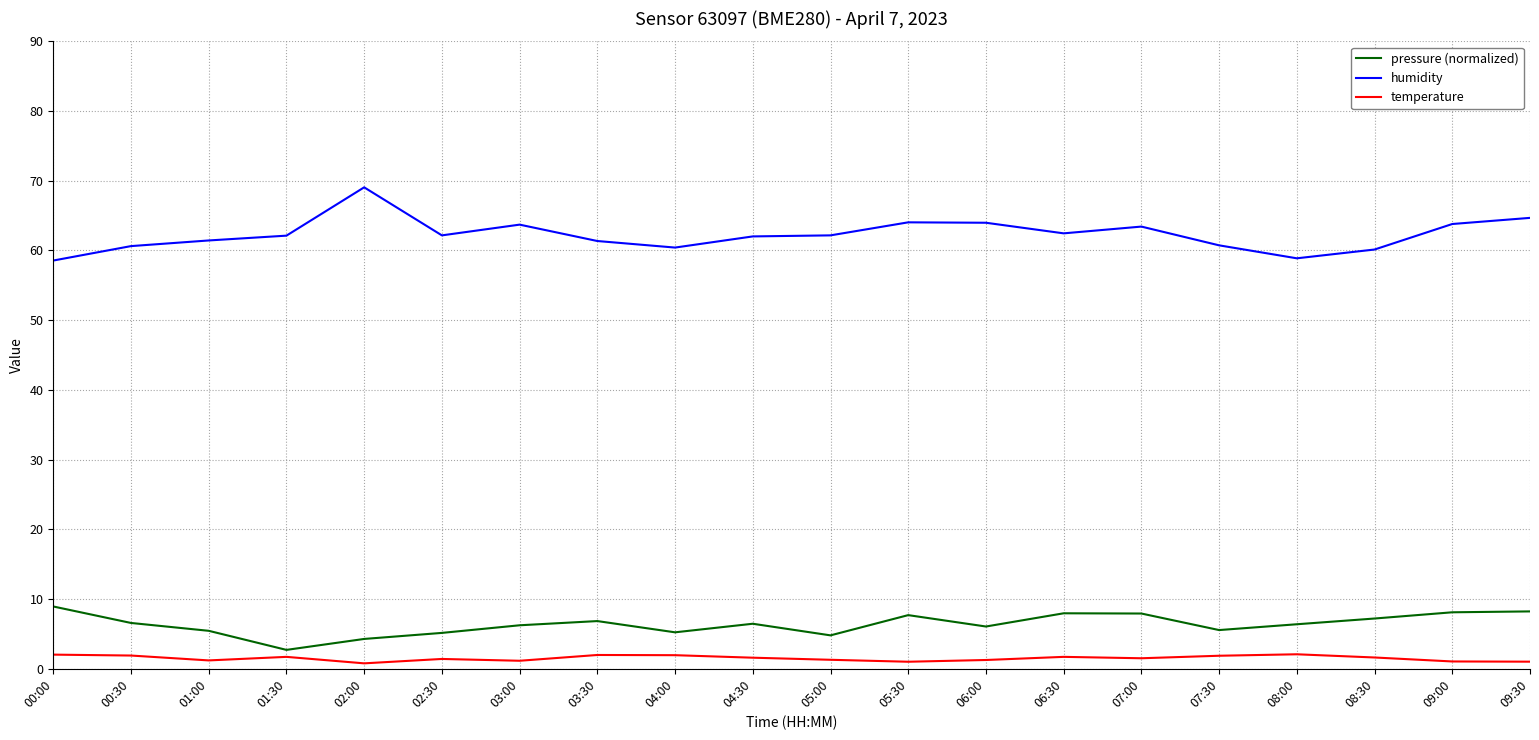

What is the sum of the pressure (normalized) values at 05:00 and 04:30?

11.3